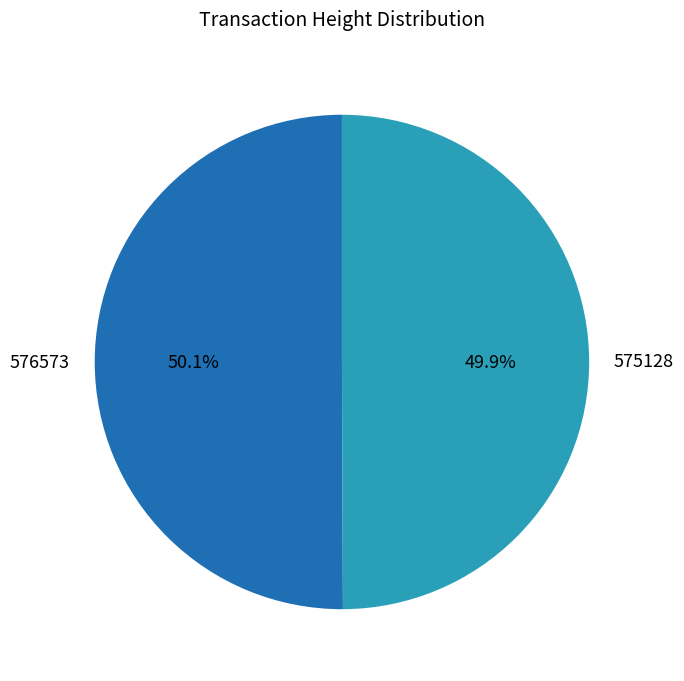

True or false: 576573 accounts for 50% of the total.

True